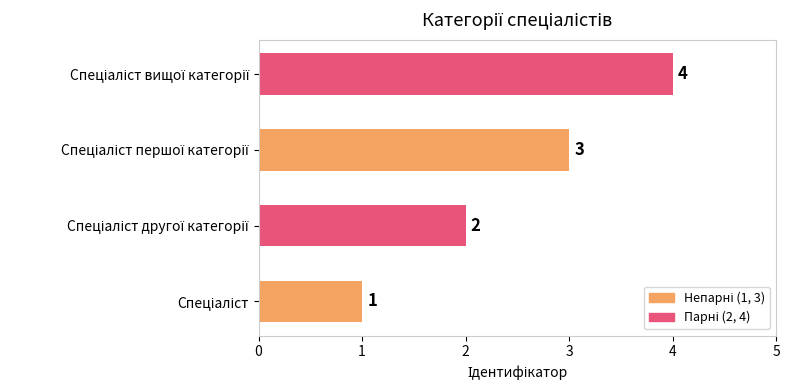

Count the values in the range 2 to 4.

3